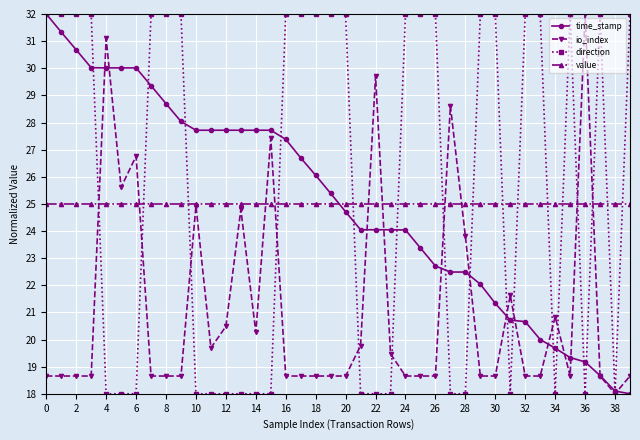

What is the lowest value of the time_stamp series?

18.0